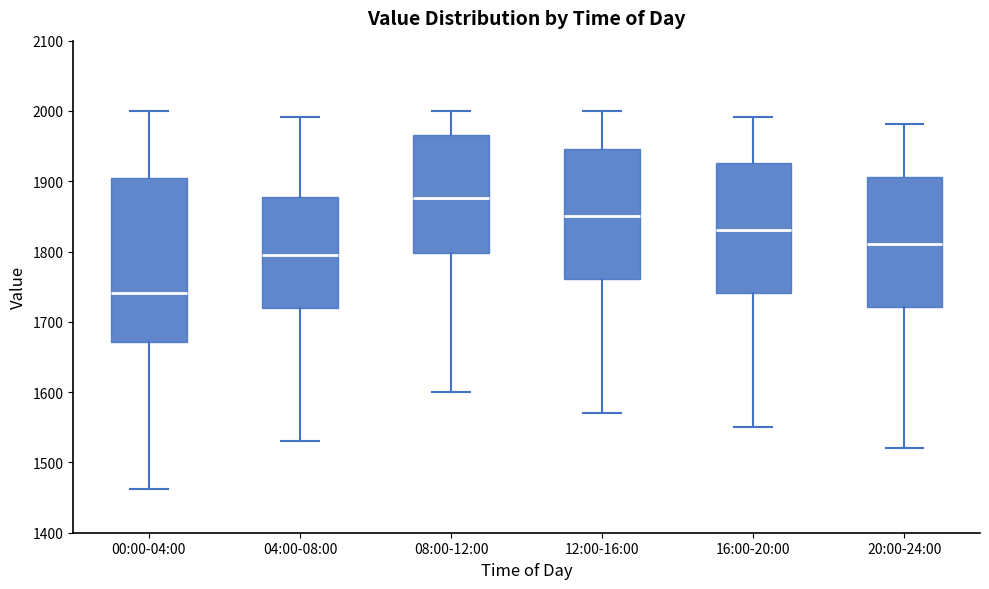

Comparing the boxes themselves (not the whiskers), which one is the tallest?

00:00-04:00